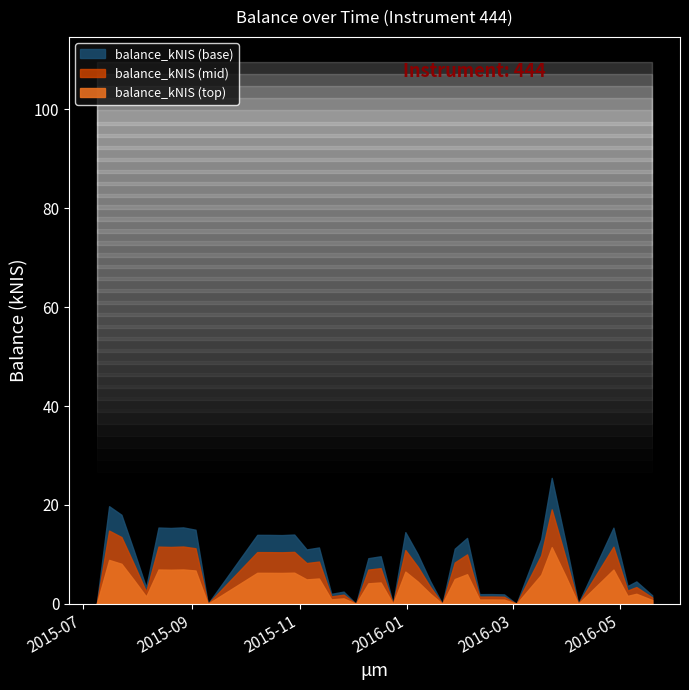

What position from the right is 2016-05-05?

3